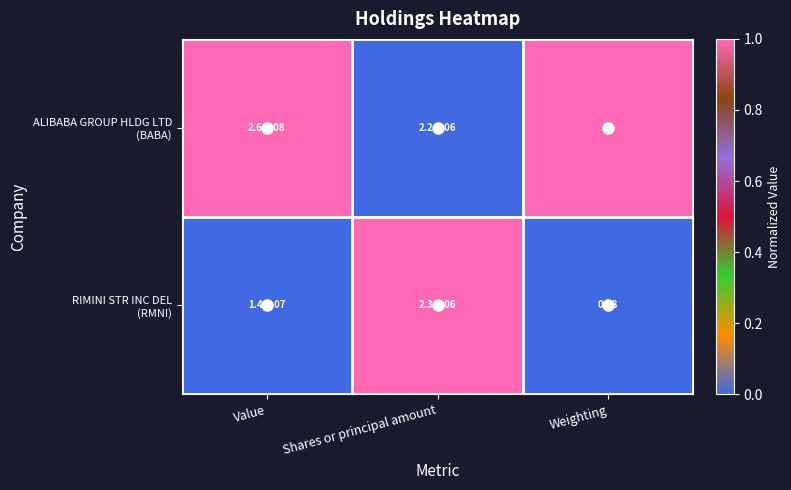

Which label corresponds to the largest value in the chart?

Value